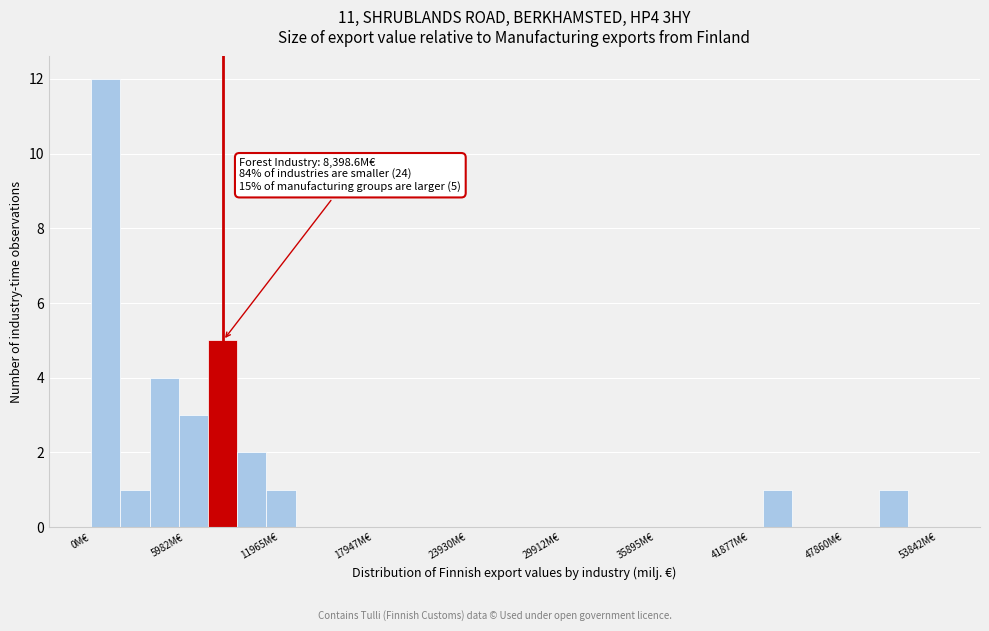

Around what value on the x-axis is the tallest bar? Give the approximate position of its centre, as read against the axis.

1000